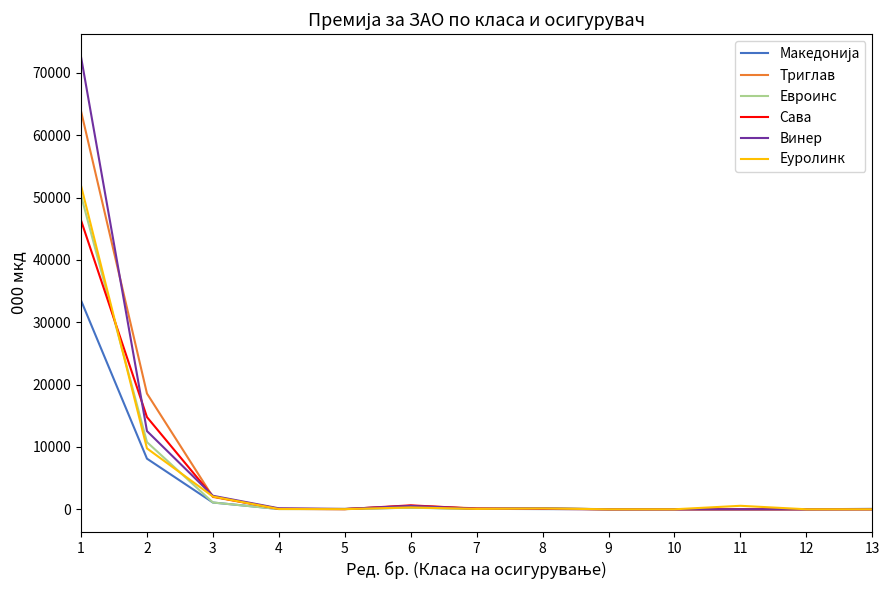

Which series has the widest spread of values?

Винер